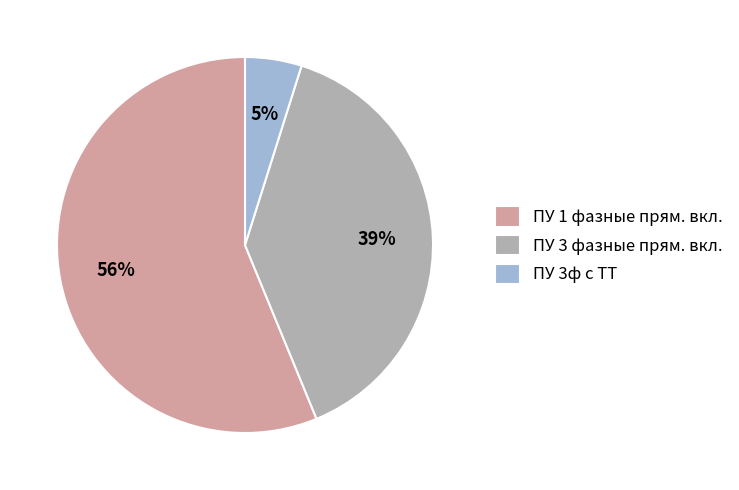

To the nearest percent, what is the average slice percentage?

33%